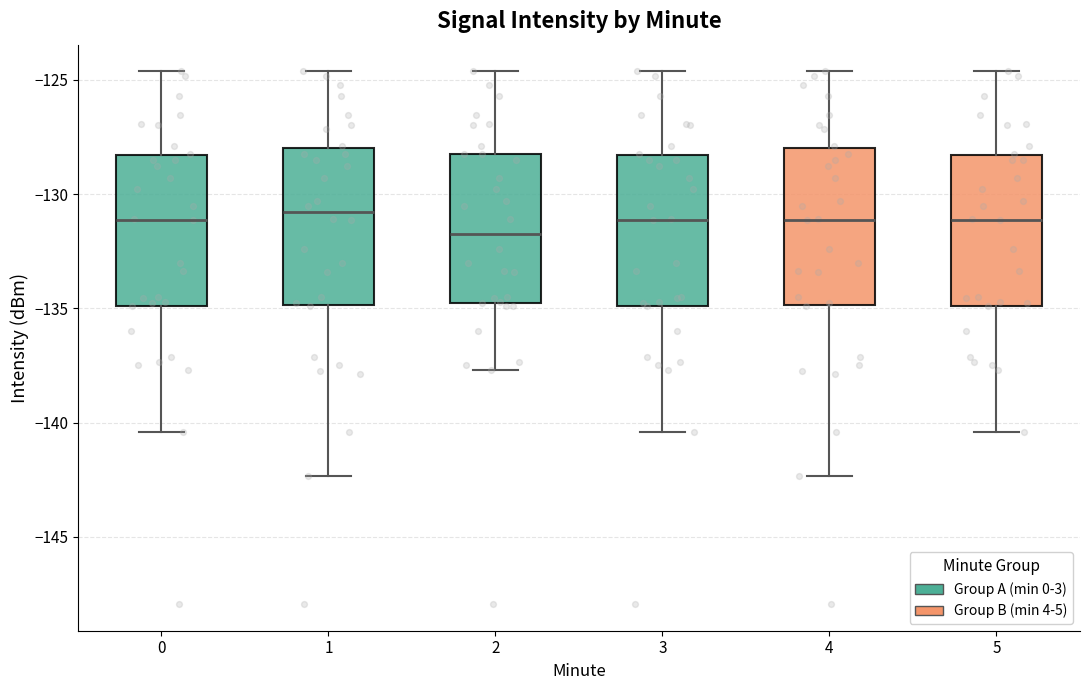

Reading left to right, transcribe this box plot: for each box, give where its median line is, the range the box spans, and where its two whiskers end, as read against the y-axis. The values are not printed on the chart, so give them approximately, as read against the axis.

0: median -131.0, box -135.0 to -128.5, whiskers -140.5 to -124.5
1: median -131.0, box -135.0 to -128.0, whiskers -142.5 to -124.5
2: median -131.5, box -135.0 to -128.0, whiskers -137.5 to -124.5
3: median -131.0, box -135.0 to -128.5, whiskers -140.5 to -124.5
4: median -131.0, box -135.0 to -128.0, whiskers -142.5 to -124.5
5: median -131.0, box -135.0 to -128.5, whiskers -140.5 to -124.5